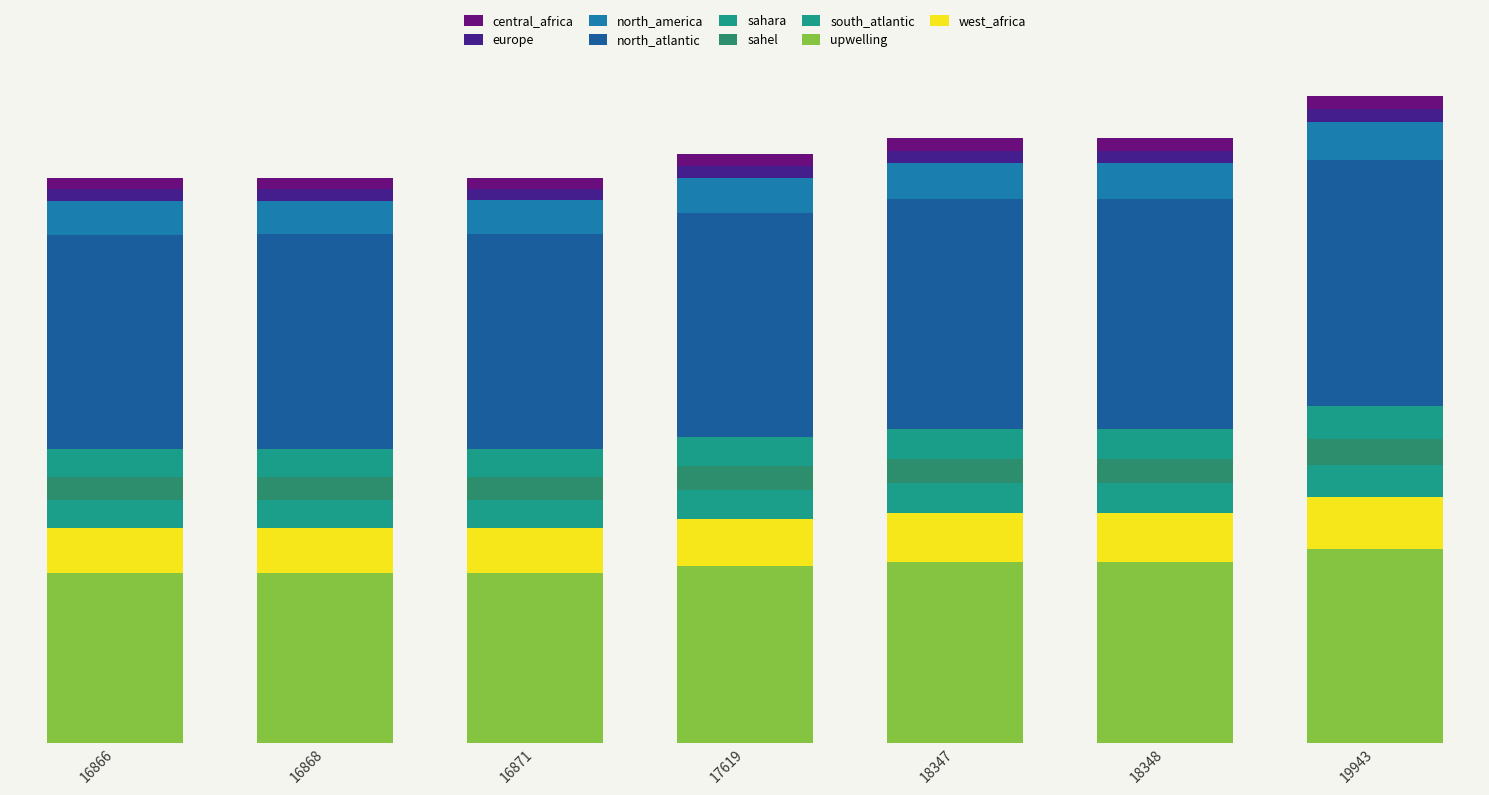

Are the bars grouped side by side (vs. stacked)?

No